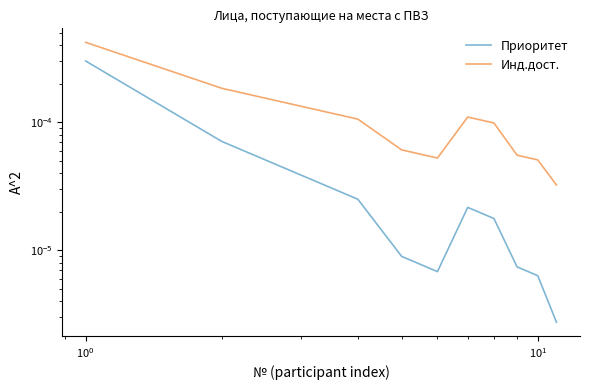

Rank the series by their average value, from lowest to highest.

Приоритет, Инд.дост.